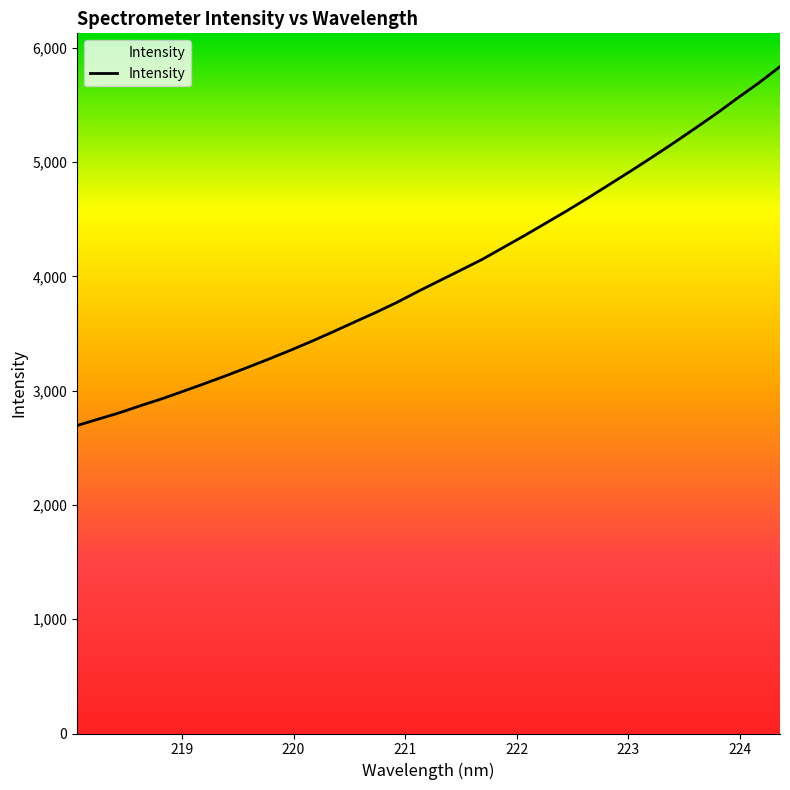

What is the difference between the maximum and minimum values?

3139.5